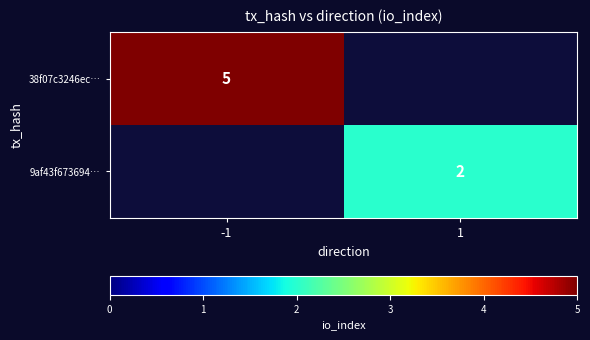

True or false: 9af43f673694… has a value of 1 at 1.

False